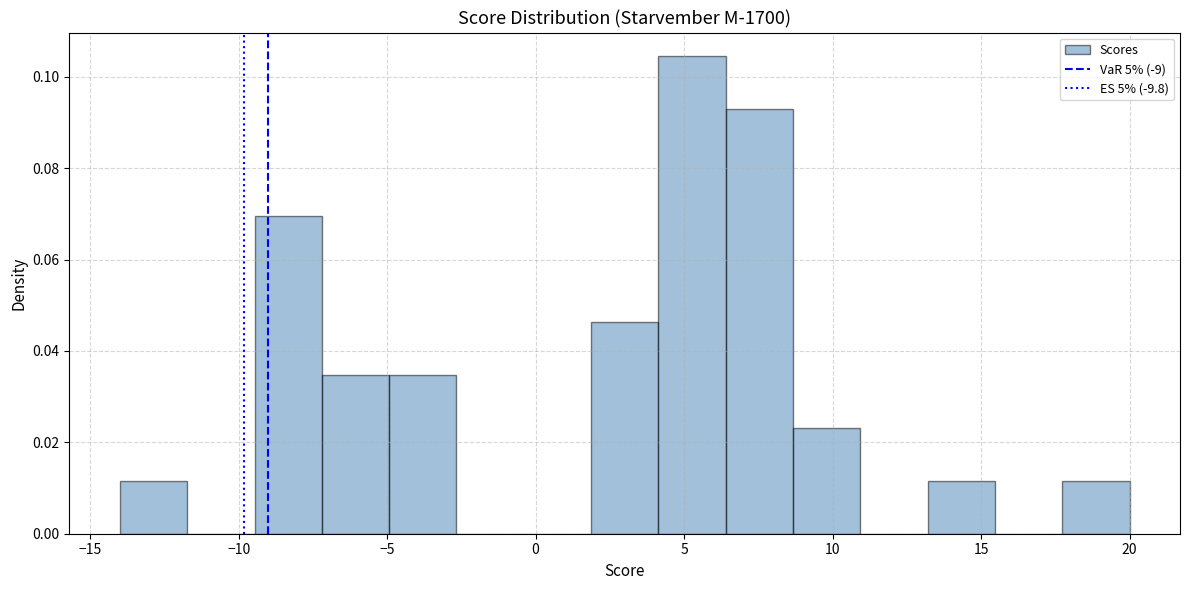

Reading left to right, transcribe this chart: for each bar, give the range it covers on the x-axis and its height. Neither the bar edges nor the heights are printed on the chart, so give them approximately, as read against the axes.

-14.0 to -11.5: 0.012
-11.5 to -9.5: 0
-9.5 to -7.0: 0.070
-7.0 to -5.0: 0.034
-5.0 to -2.5: 0.034
-2.5 to -0.5: 0
-0.5 to 2.0: 0
2.0 to 4.0: 0.046
4.0 to 6.5: 0.104
6.5 to 8.5: 0.092
8.5 to 11.0: 0.024
11.0 to 13.0: 0
13.0 to 15.5: 0.012
15.5 to 17.5: 0
17.5 to 20.0: 0.012